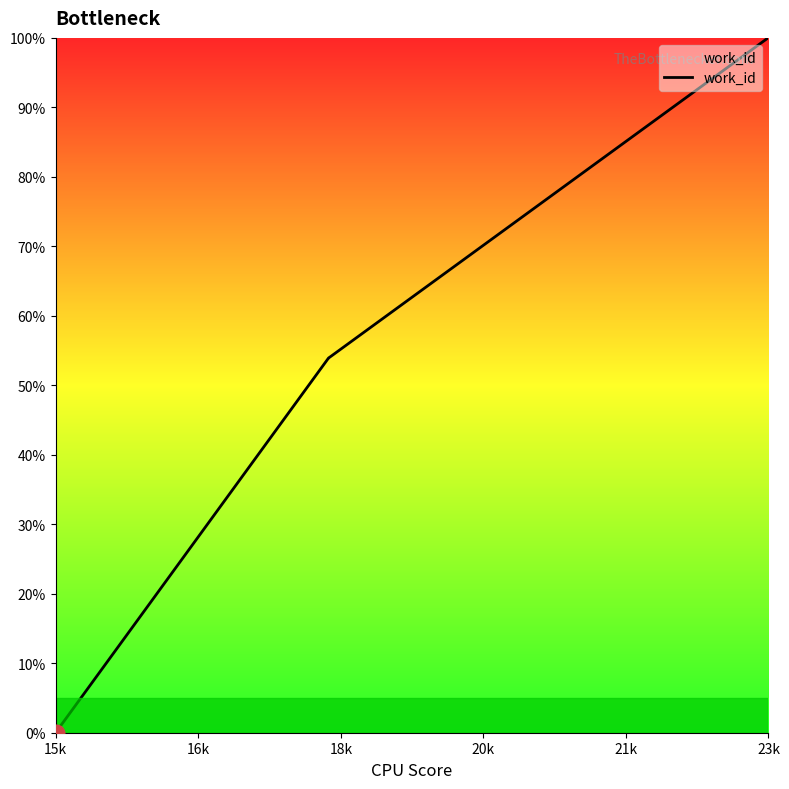

What is the maximum value shown in the chart?

100.0